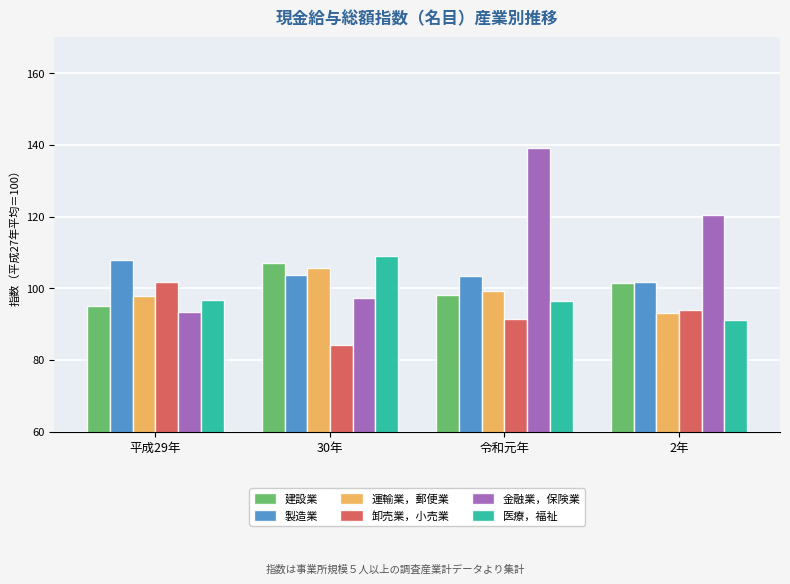

What is the difference between the 運輸業，郵便業 values at 平成29年 and 2年?

4.6